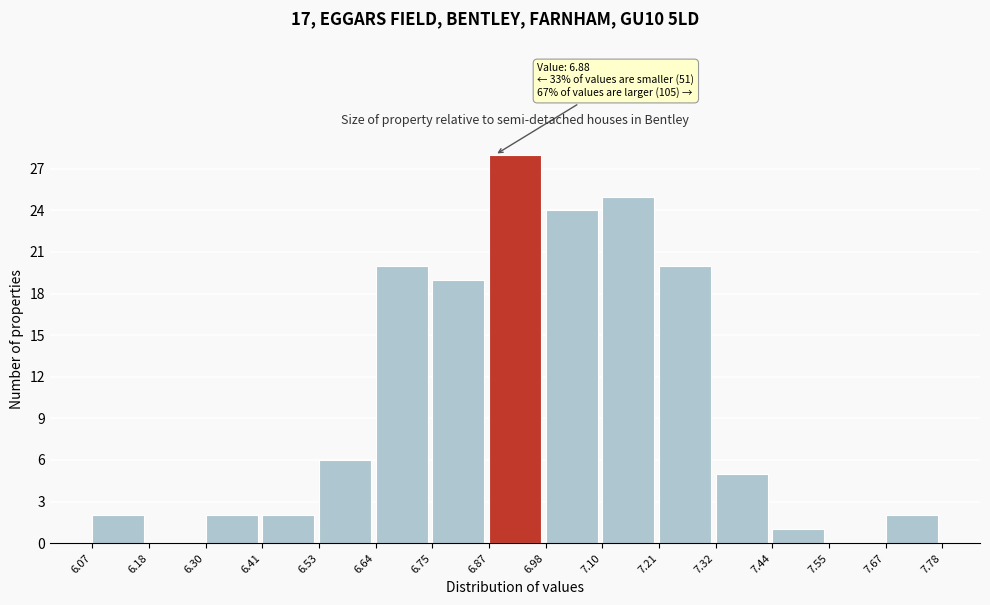

Over which range of the x-axis is the bar tallest?

6.87 to 6.98